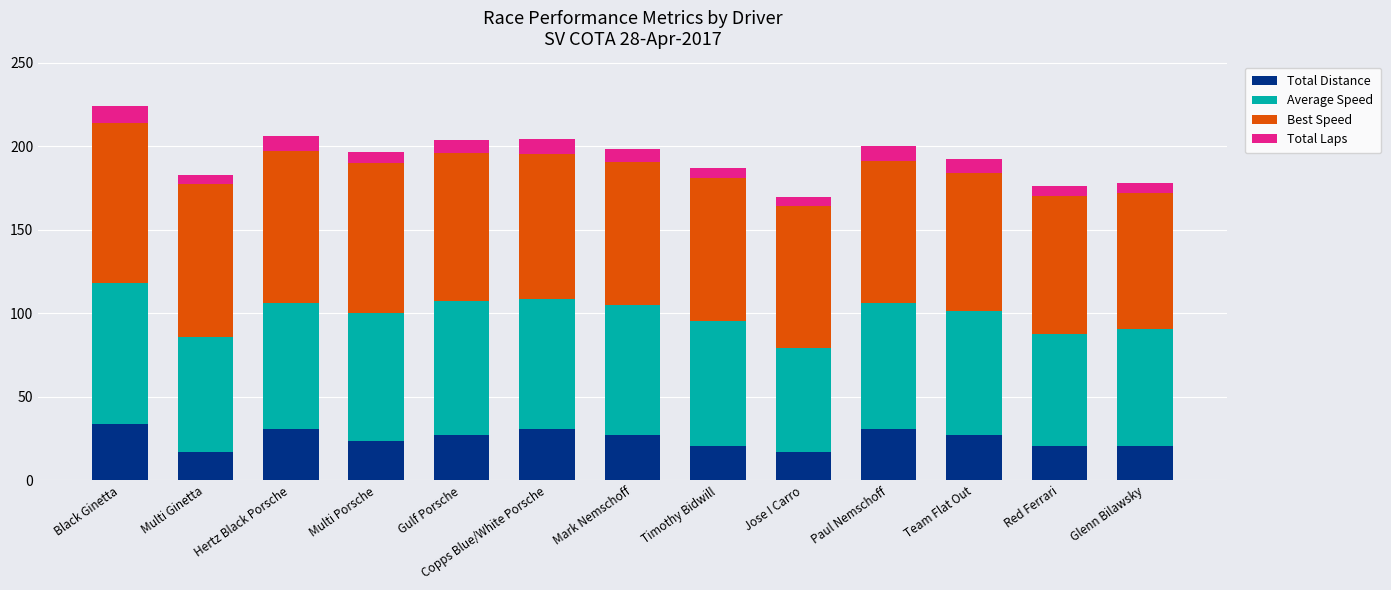

The Total Distance series shows 10.6 at Timothy Bidwill. True or false?

False